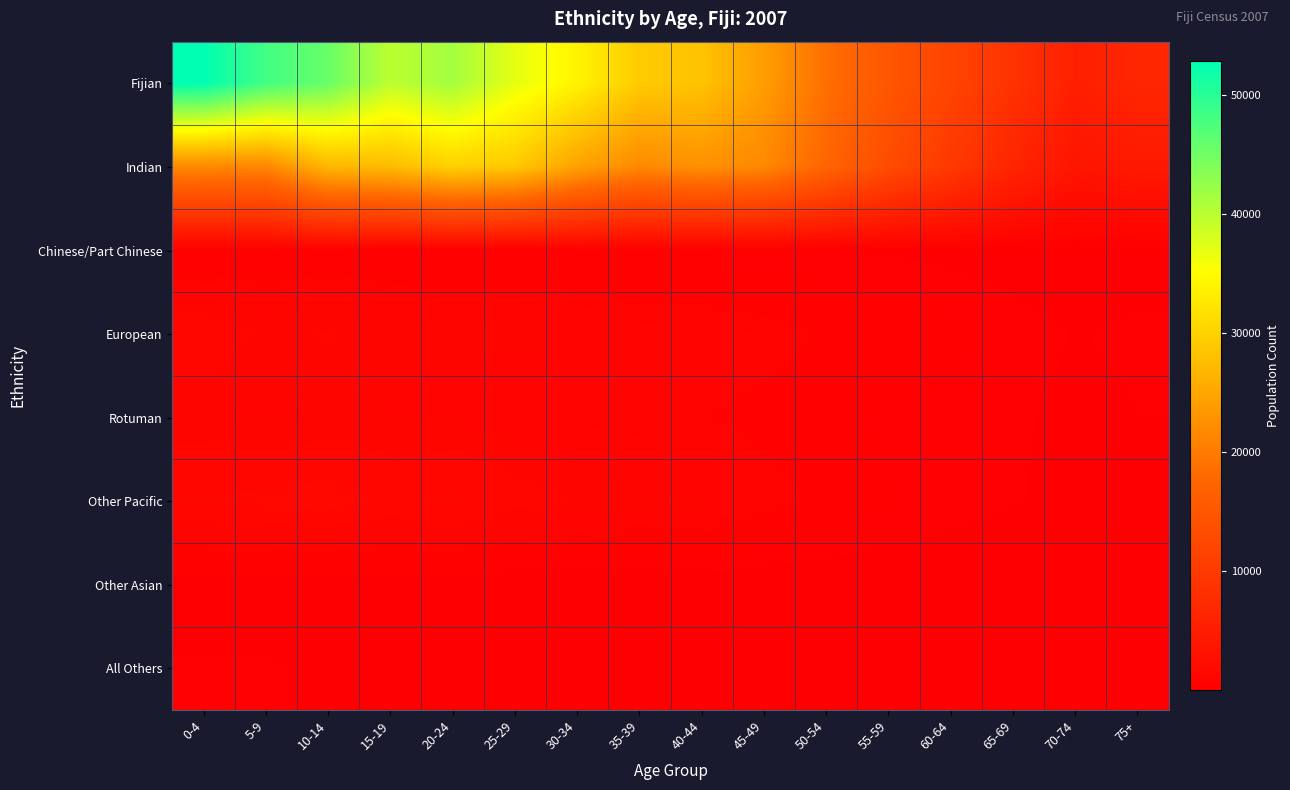

Rank the series by their maximum value, from highest to lowest.

Fijian, Indian, Other Pacific, European, Rotuman, Chinese/Part Chinese, All Others, Other Asian